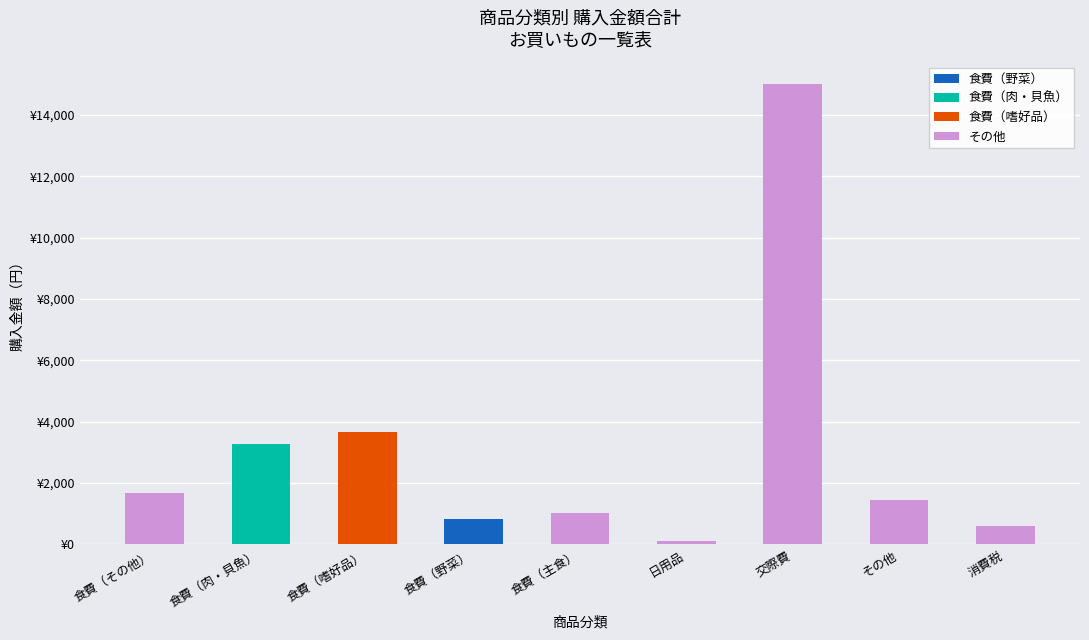

Are the bars horizontal?

No